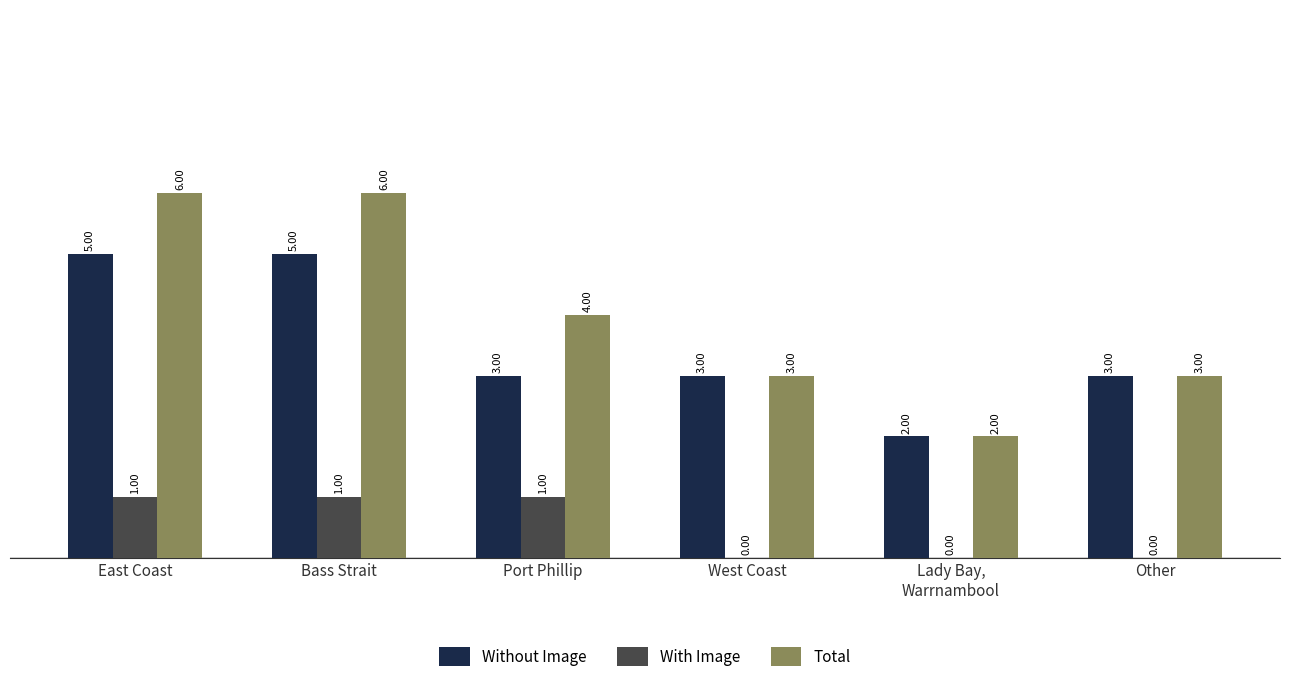

At which label does Without Image first exceed 3?

East Coast